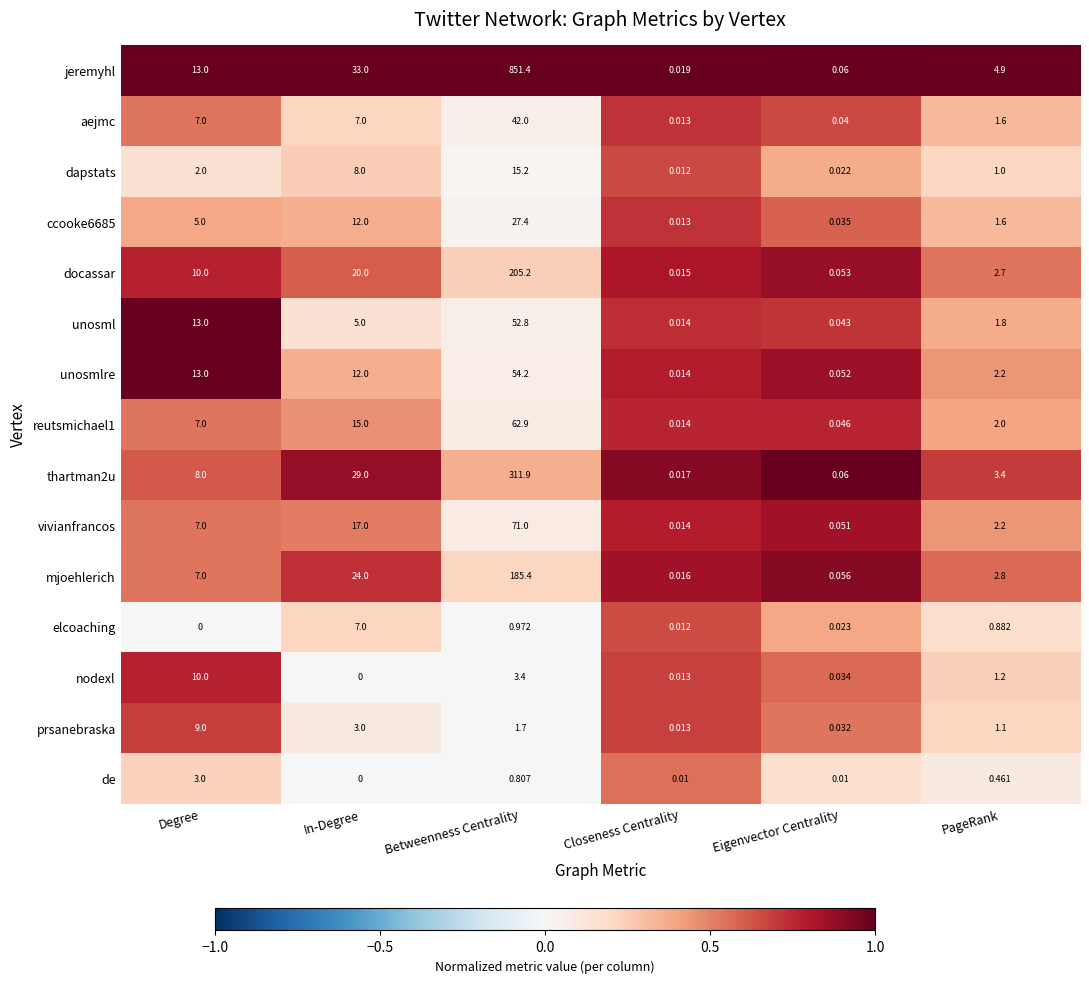

Between Degree and Betweenness Centrality, which series saw the biggest shift?

jeremyhl